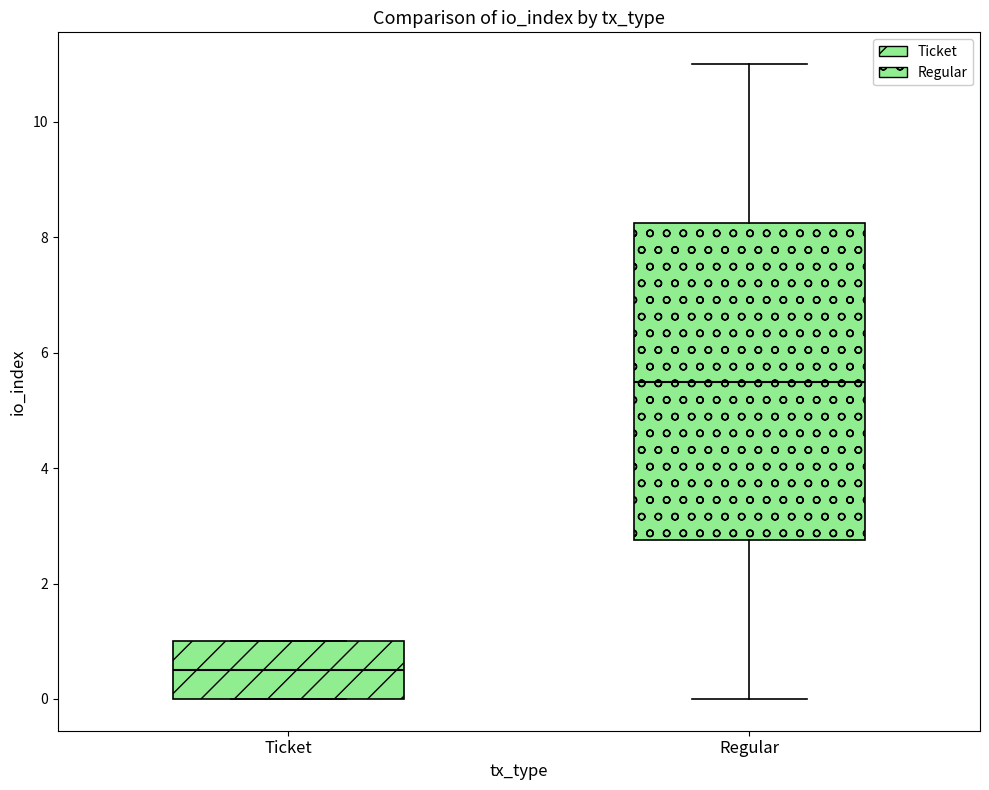

Reading left to right, transcribe this box plot: for each box, give where its median line is, the range the box spans, and where its two whiskers end, as read against the y-axis. The values are not printed on the chart, so give them approximately, as read against the axis.

Ticket: median 0.6, box 0.0 to 1.0, whiskers 0.0 to 1.0
Regular: median 5.6, box 2.8 to 8.2, whiskers 0.0 to 11.0